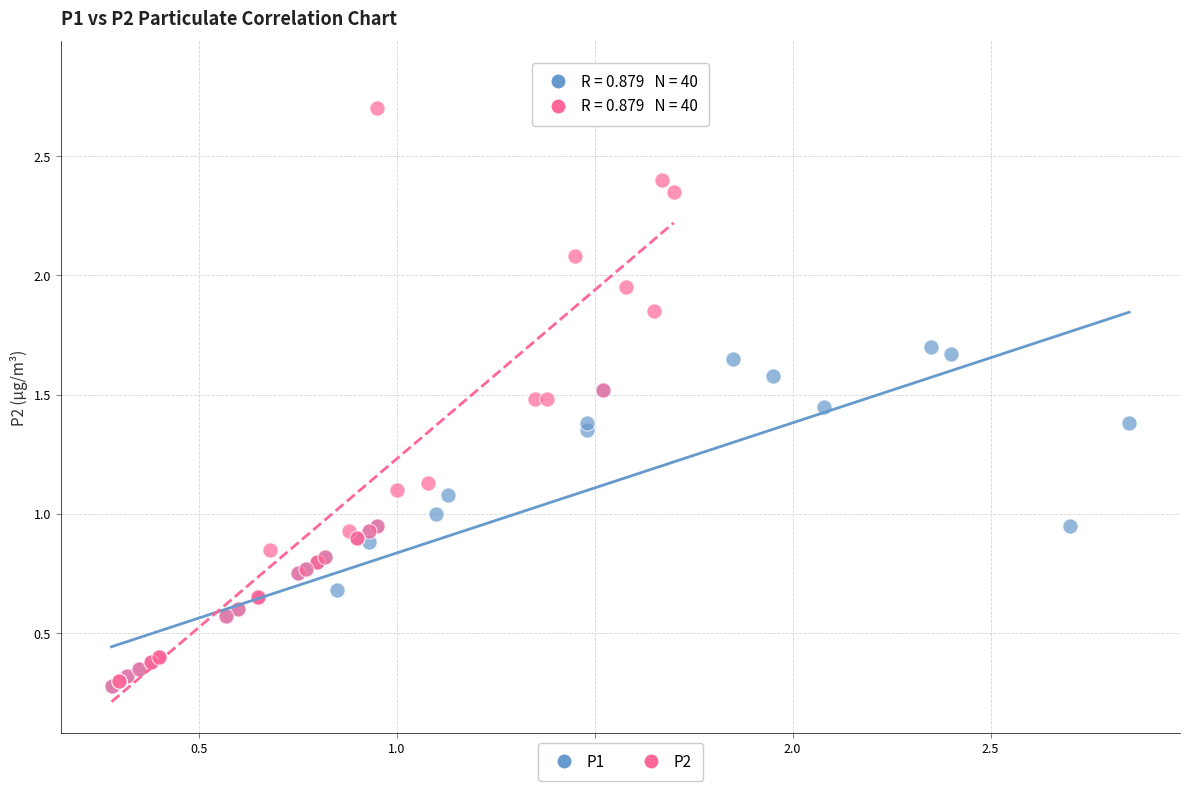

Which series reaches the maximum Y coordinate?

P2